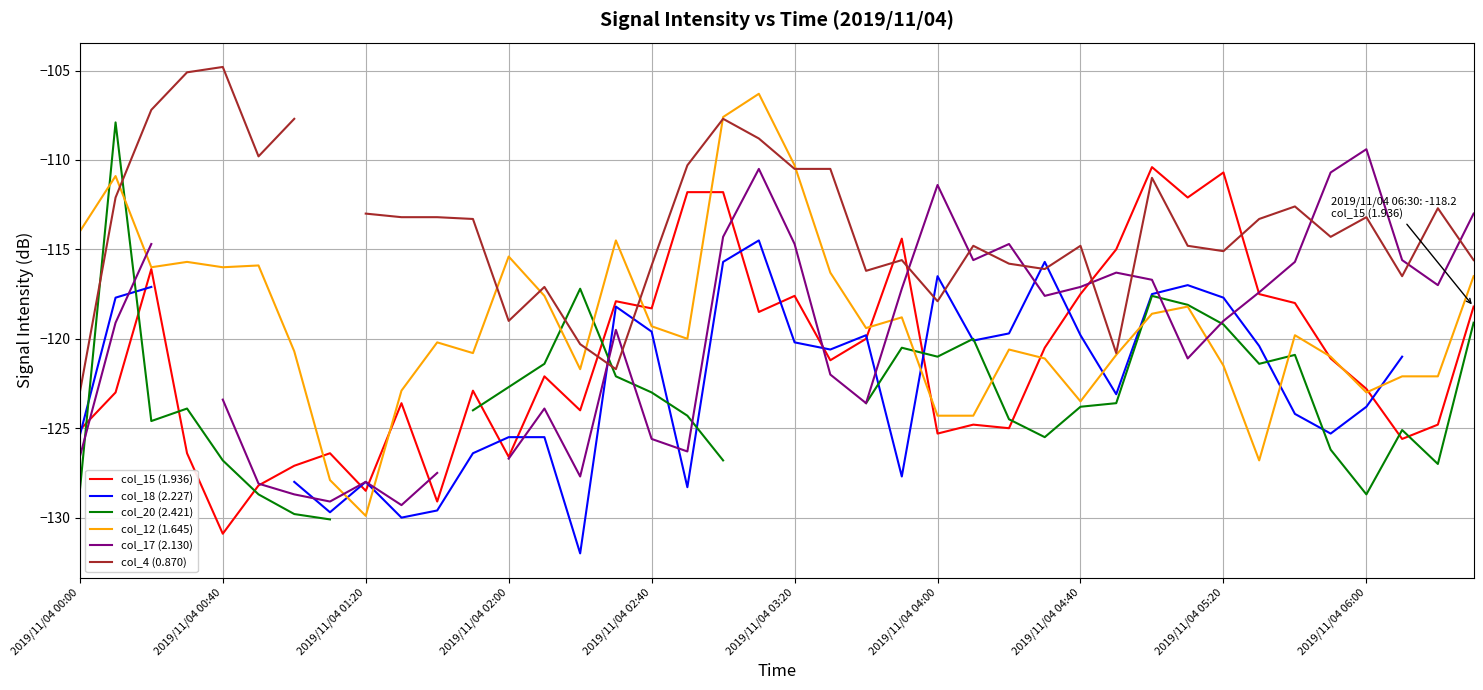

True or false: col_15 (1.936) has a value of -162.9 at 2019/11/04 02:40.

False